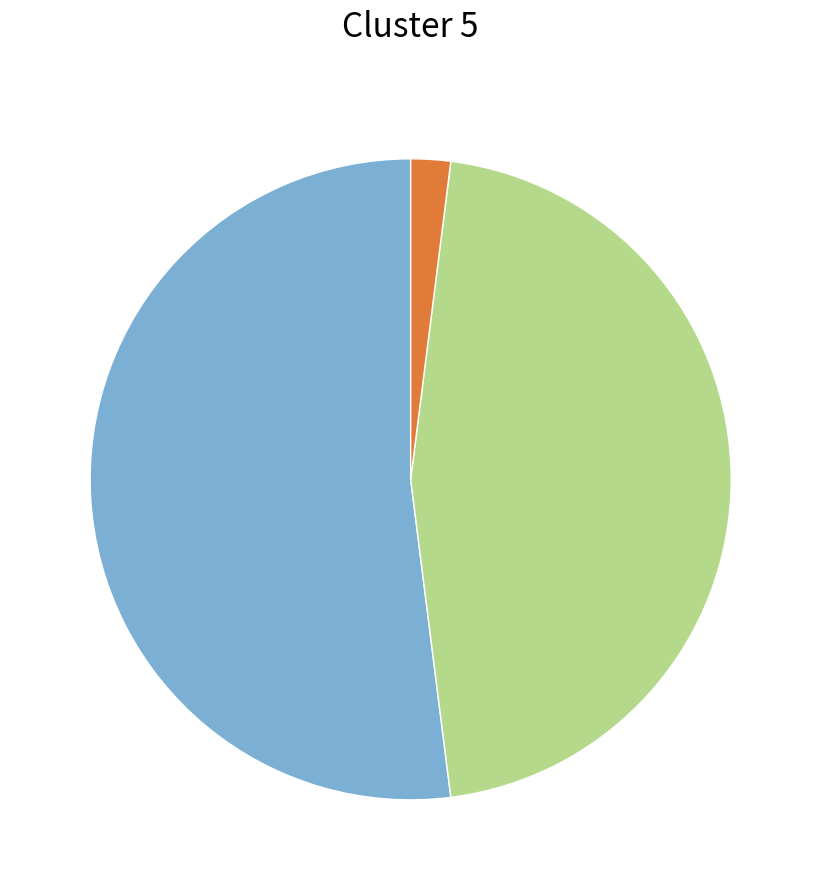

Is there any slice that represents more than half of the pie?

Yes